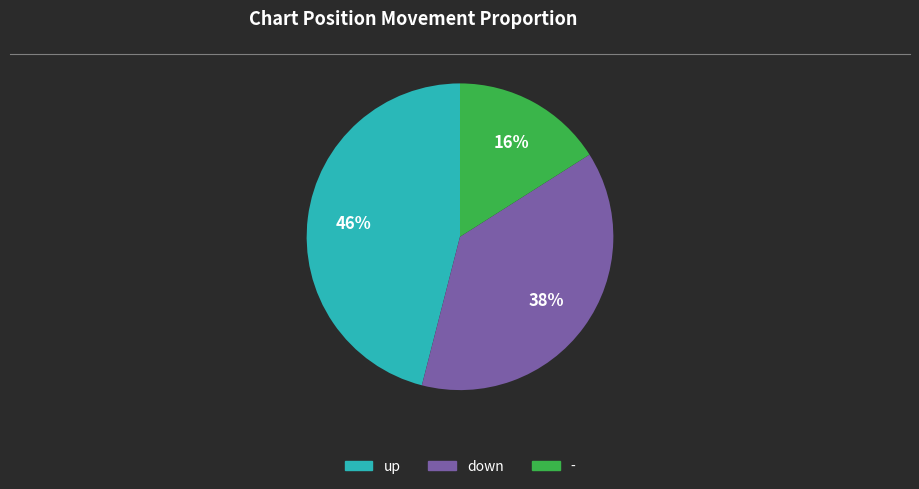

The down slice represents 44% of the pie. True or false?

False